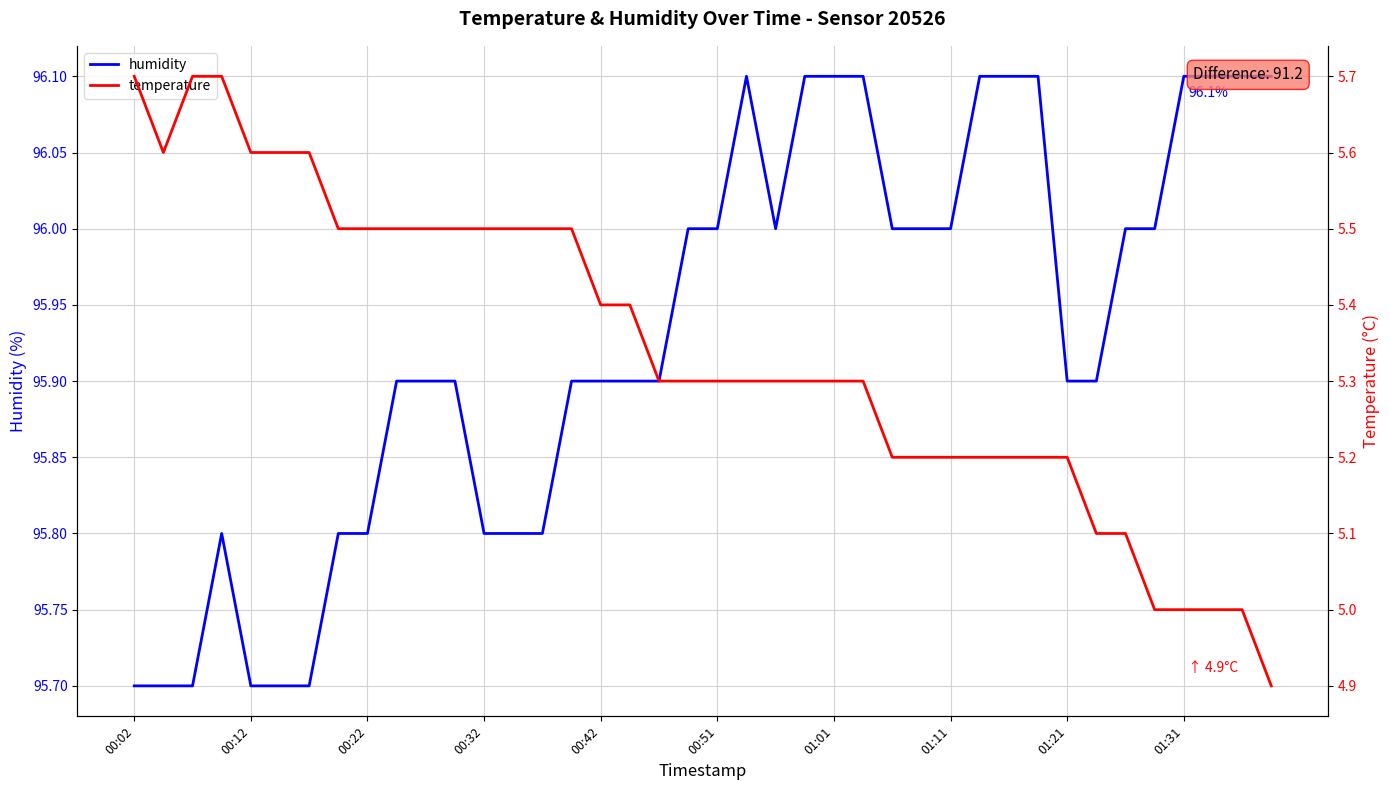

True or false: humidity and temperature intersect in this chart.

False